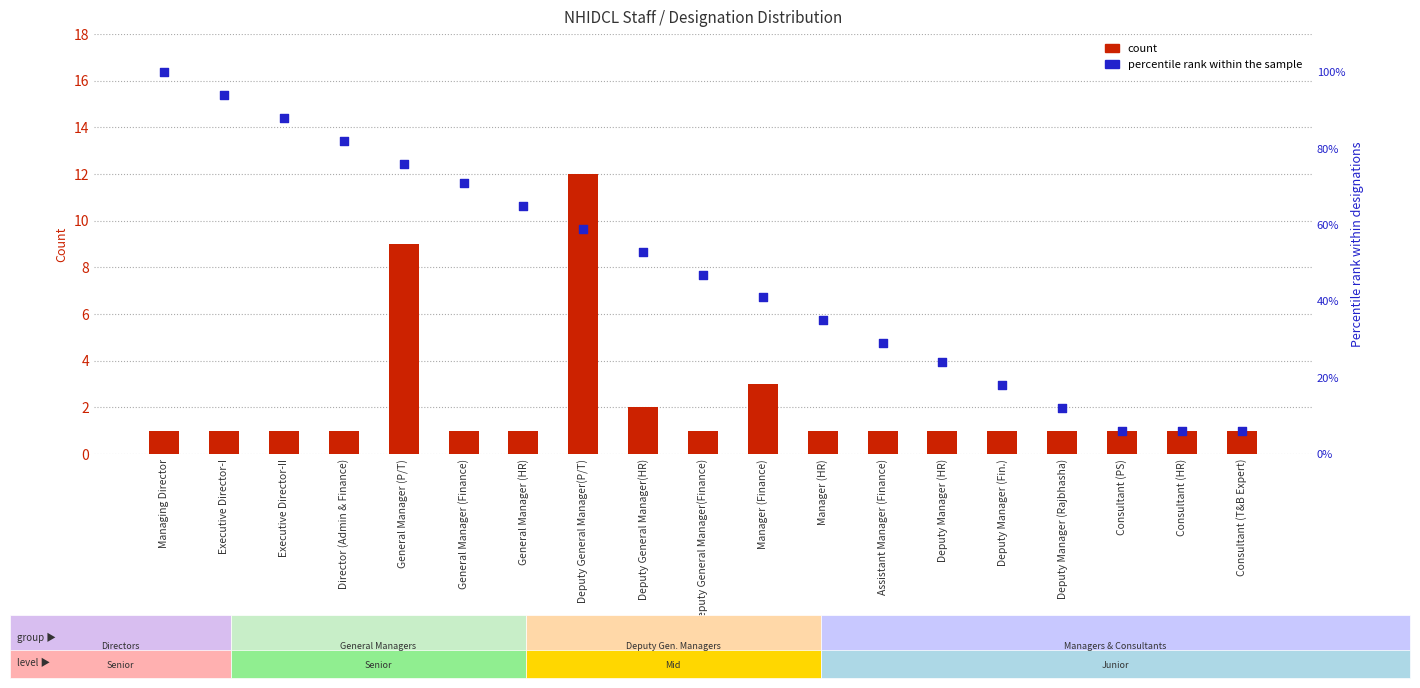

At how many categories does at least one series exceed 48?

9